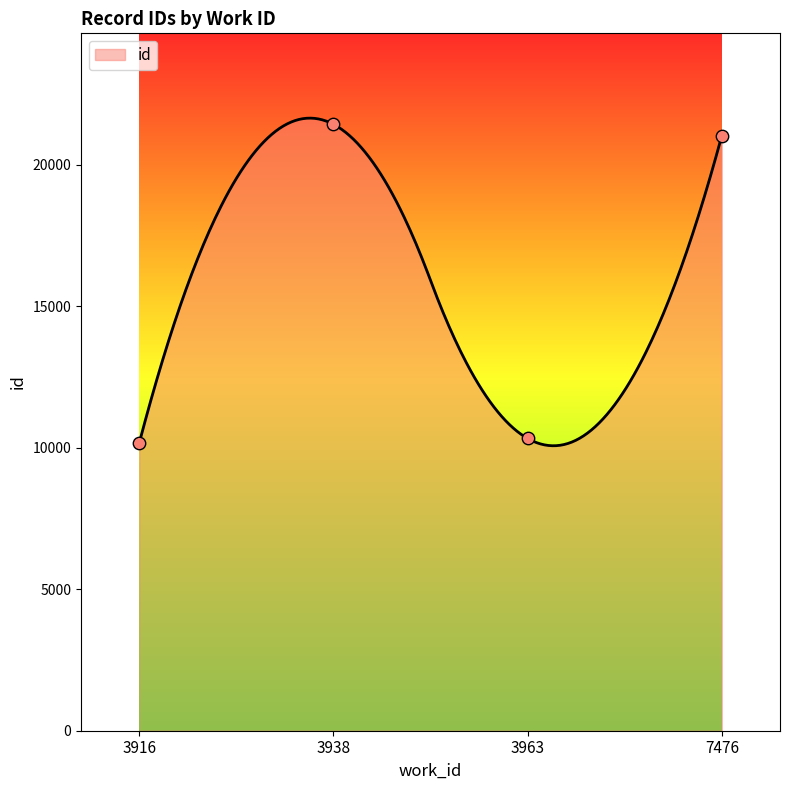

Approximately how many times larger is the value at 3916 compared to 7476?

0.5